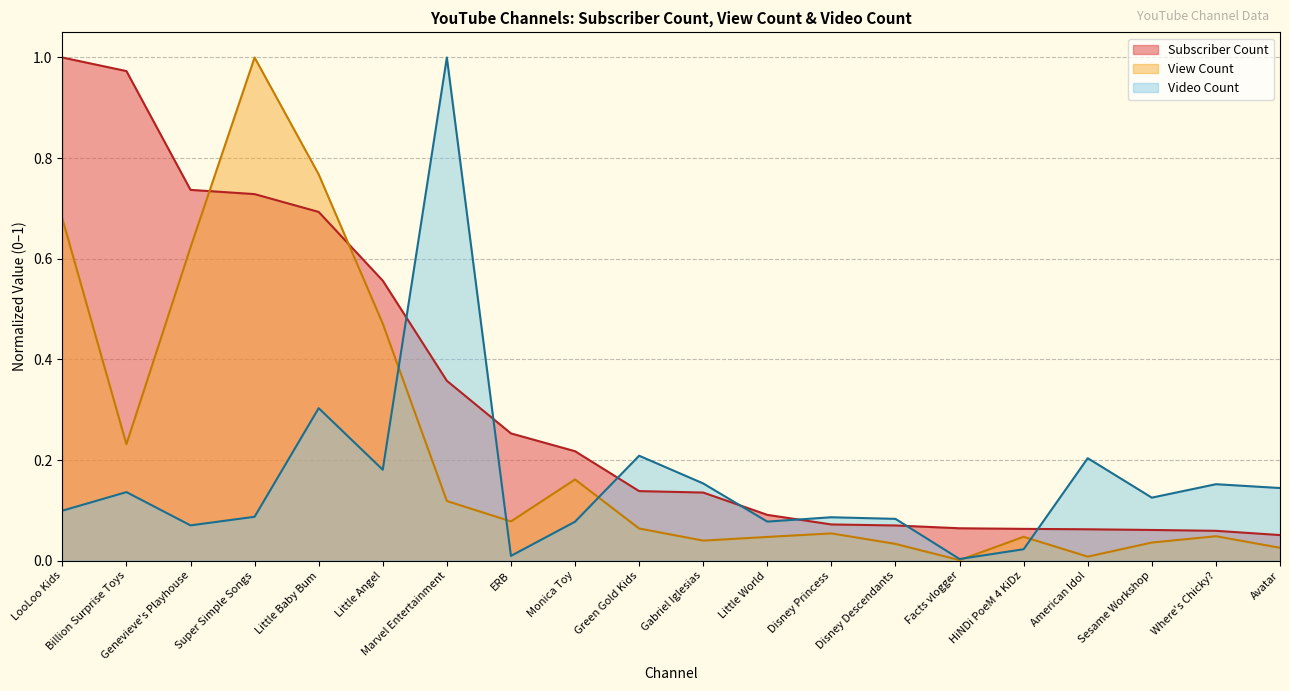

How many lines are shown in the chart?

3